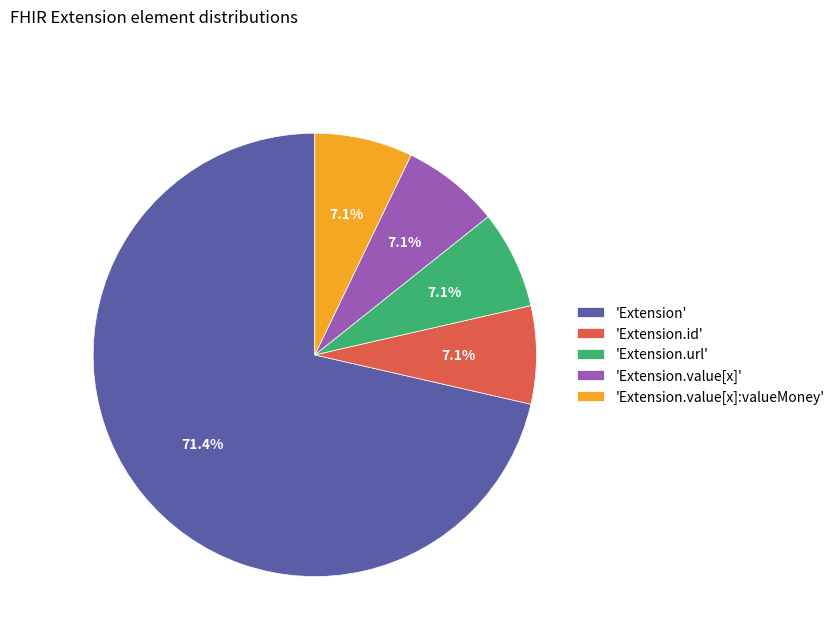

To the nearest percent, what is the difference between the largest and smallest slice percentages?

64%